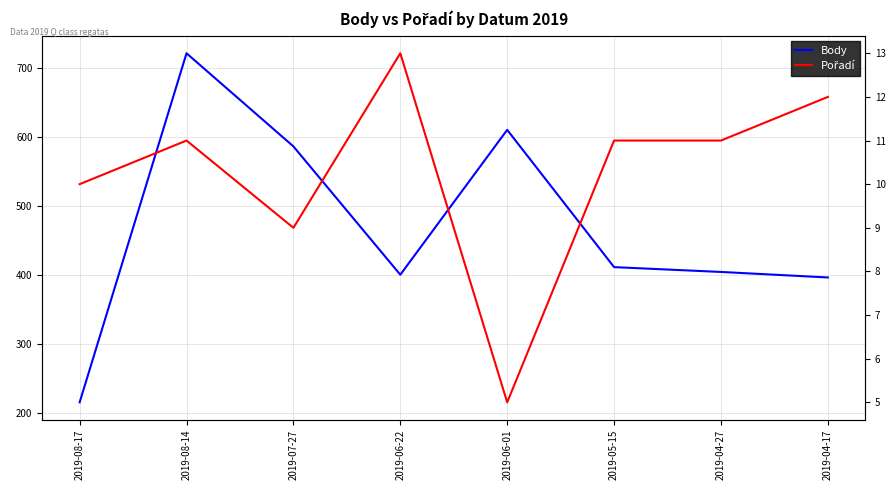

At how many categories does at least one series exceed 629?

1